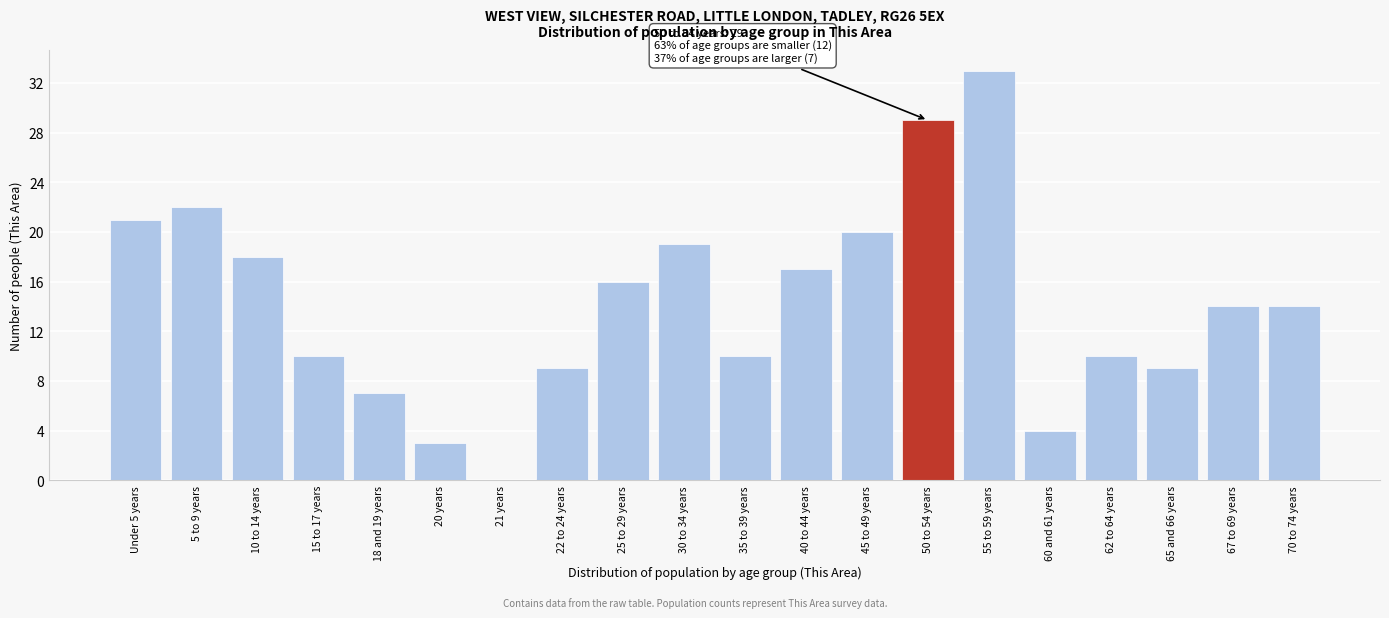

Reading left to right, what are all the values shown in this chart?

Under 5 years=21	5 to 9 years=22	10 to 14 years=18	15 to 17 years=10	18 and 19 years=7	20 years=3	21 years=0	22 to 24 years=9	25 to 29 years=16	30 to 34 years=19	35 to 39 years=10	40 to 44 years=17	45 to 49 years=20	50 to 54 years=29	55 to 59 years=33	60 and 61 years=4	62 to 64 years=10	65 and 66 years=9	67 to 69 years=14	70 to 74 years=14